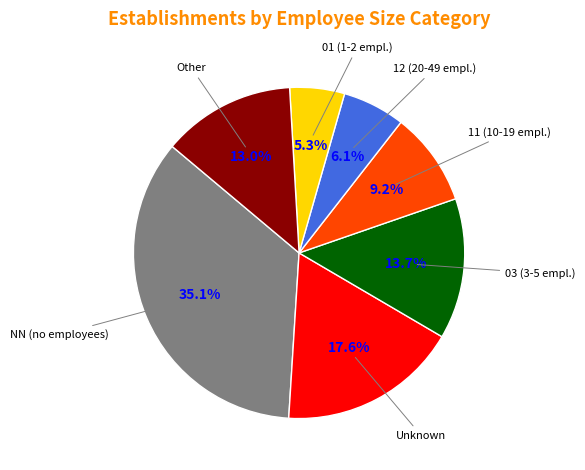

Count the number of slices in the pie.

7